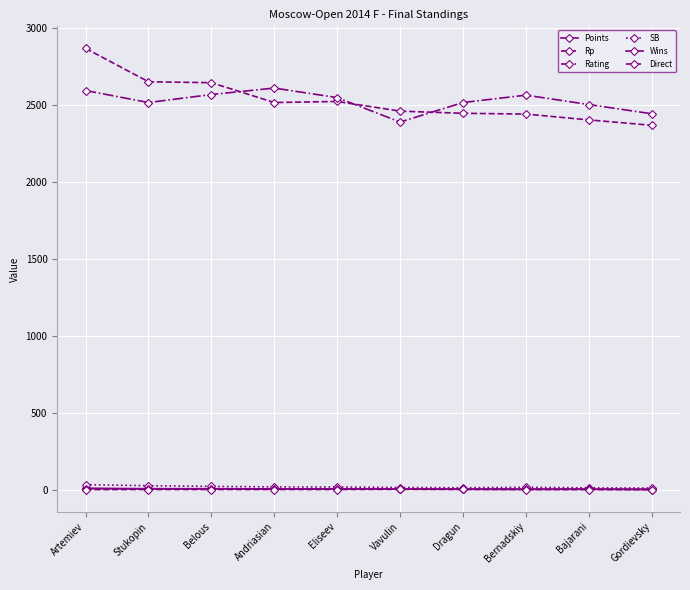

Which series changed the most between Stukopin and Vavulin?

Rp